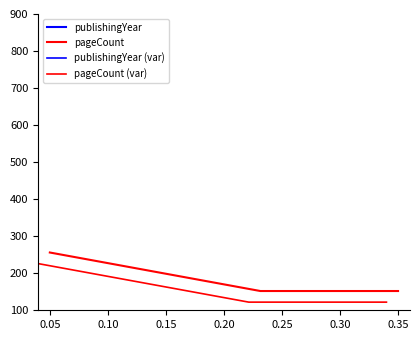

What is the spread (max minus min) of values at 0.15?

1947